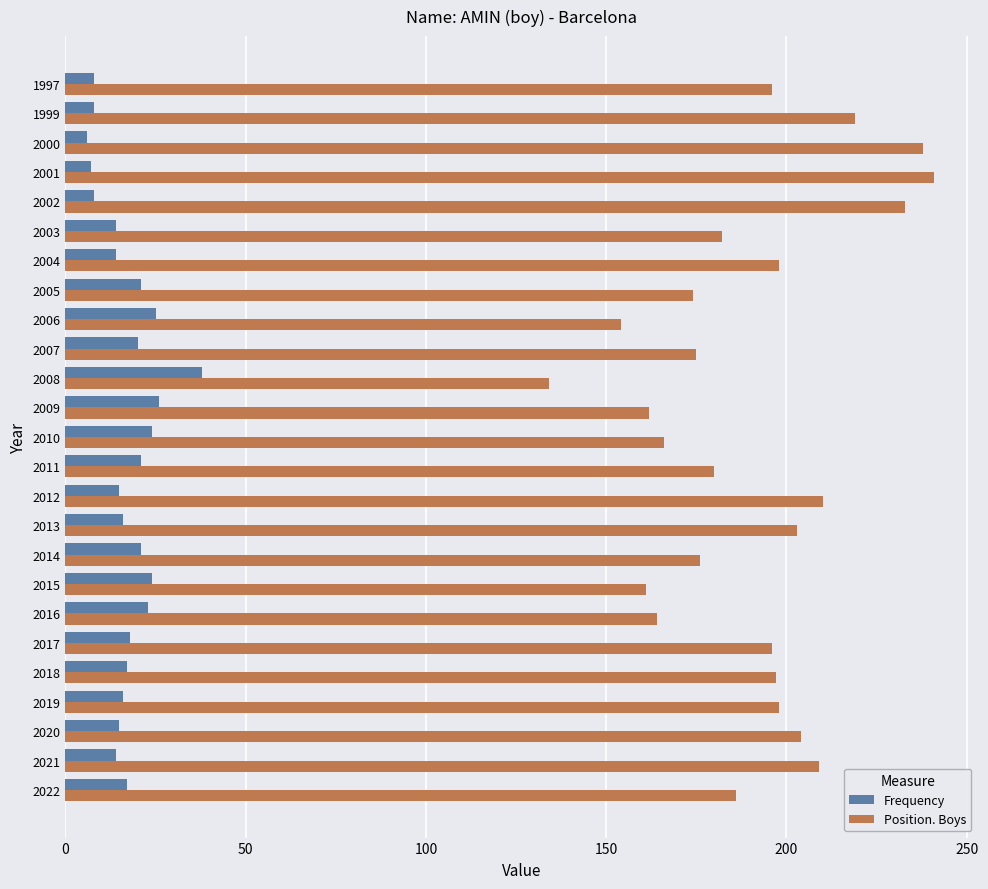

What is the spread (max minus min) of values at 2000?

232